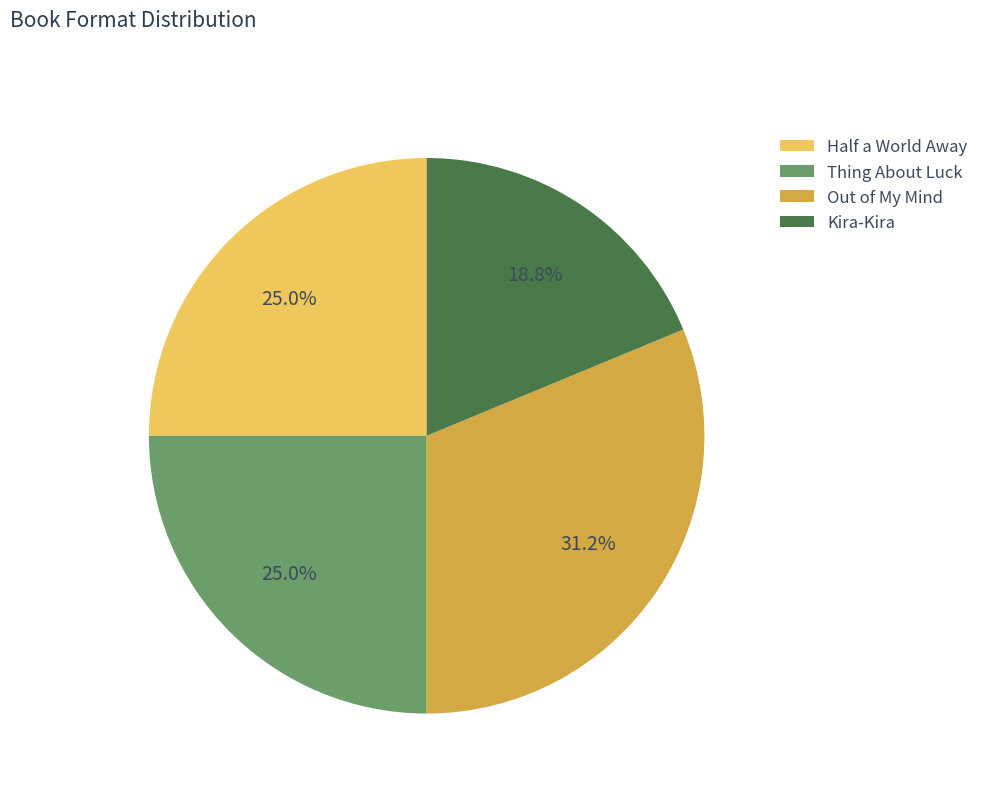

Is there any slice that represents more than half of the pie?

No